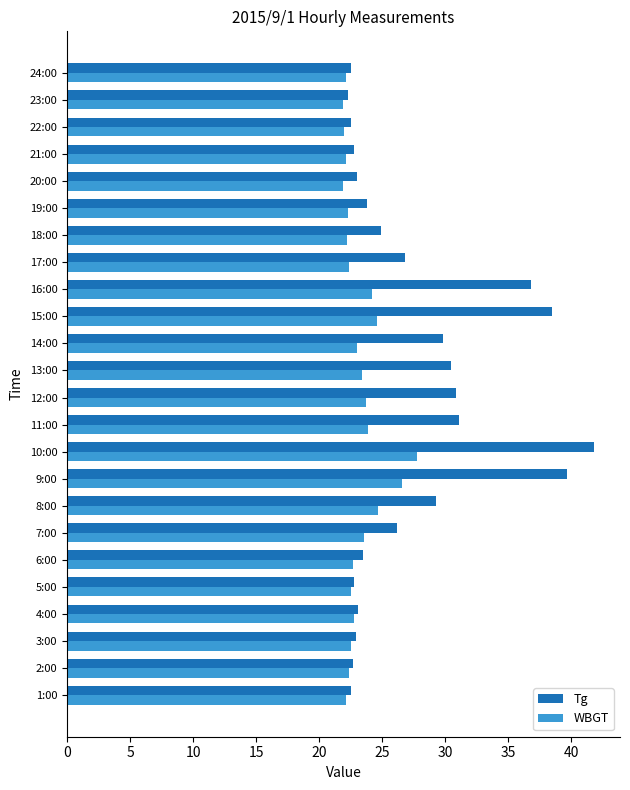

What is the sum of all Tg values?

660.7